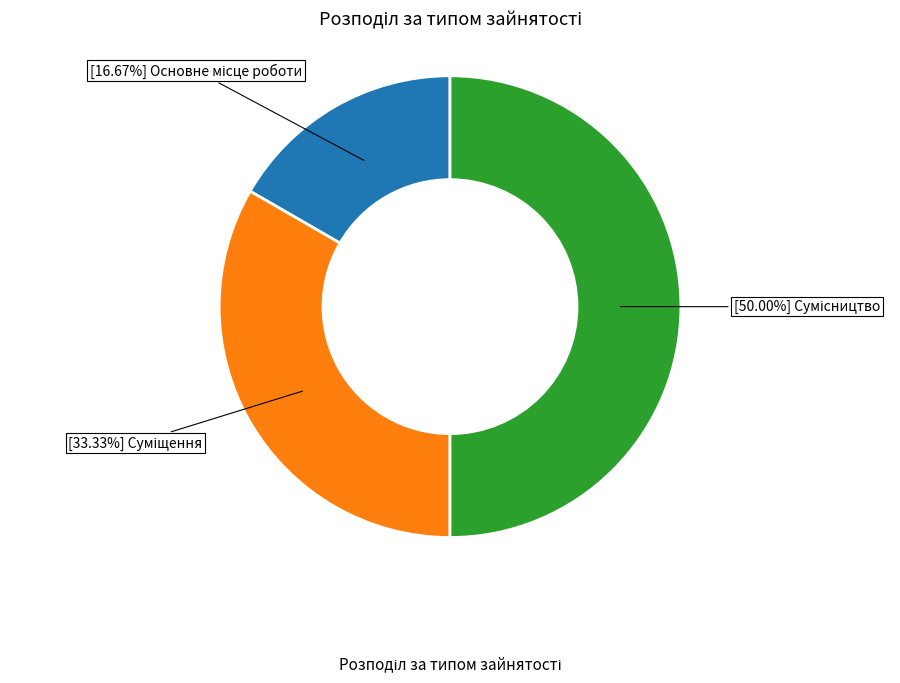

To the nearest percent, what is the difference between the largest and smallest slice percentages?

33%